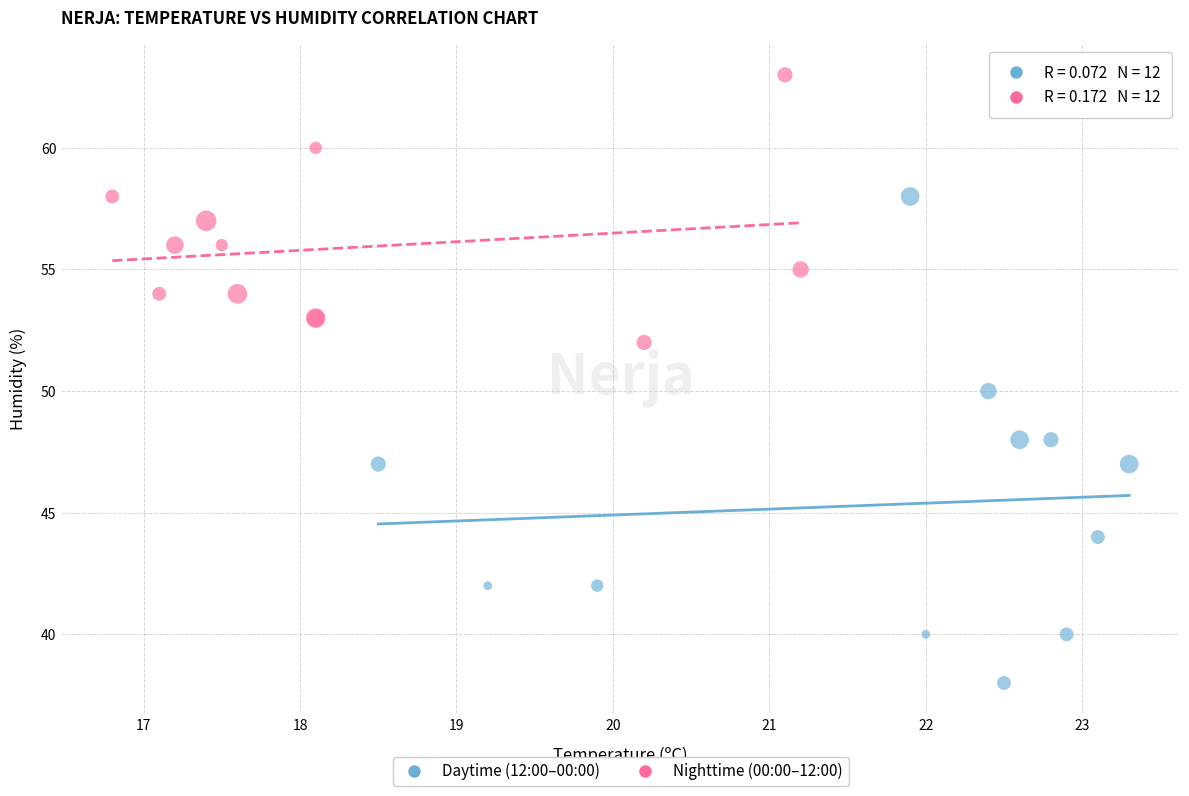

What are all the series names shown in the legend?

Daytime (12:00–00:00), Nighttime (00:00–12:00)